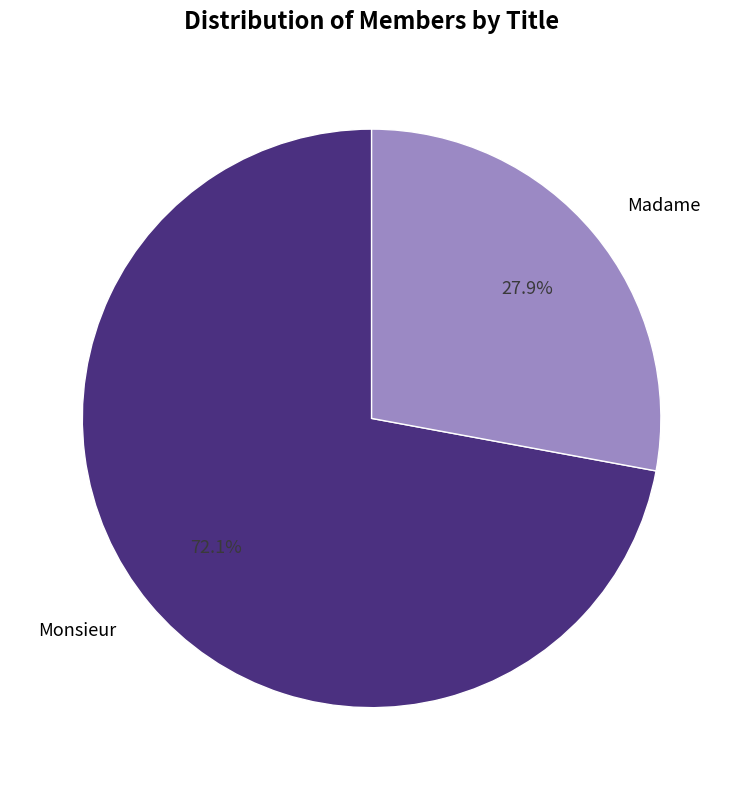

Between Madame and Monsieur, which is larger?

Monsieur